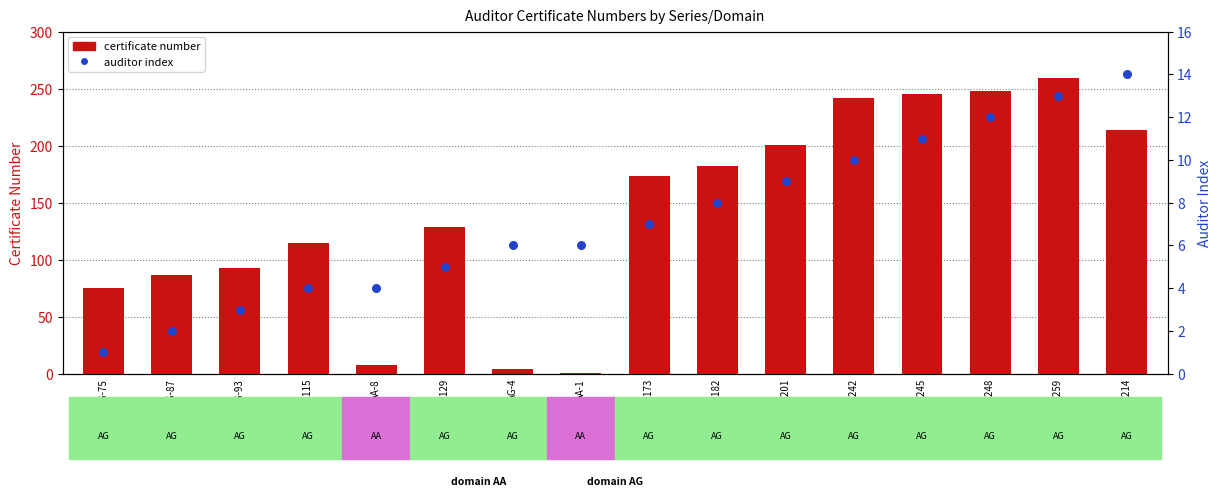

At which category is the sum across all series the highest?

AG-259